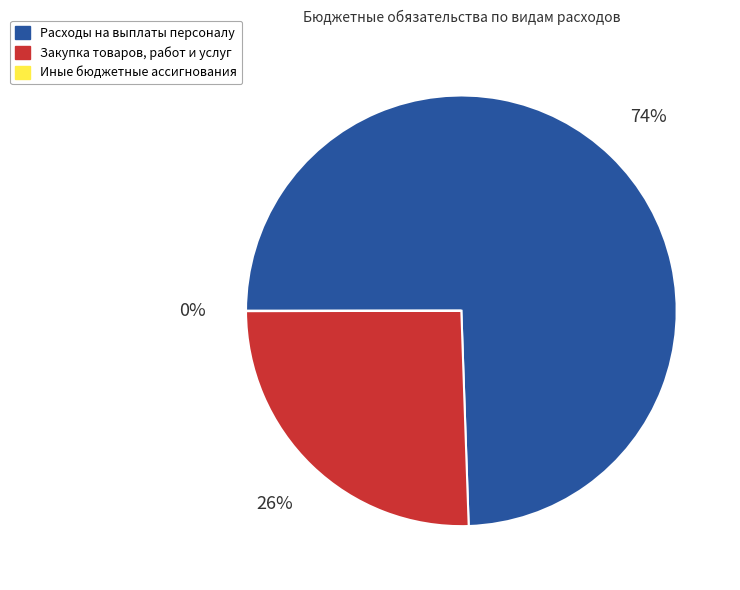

Which category has the biggest portion of the pie?

Расходы на выплаты персоналу